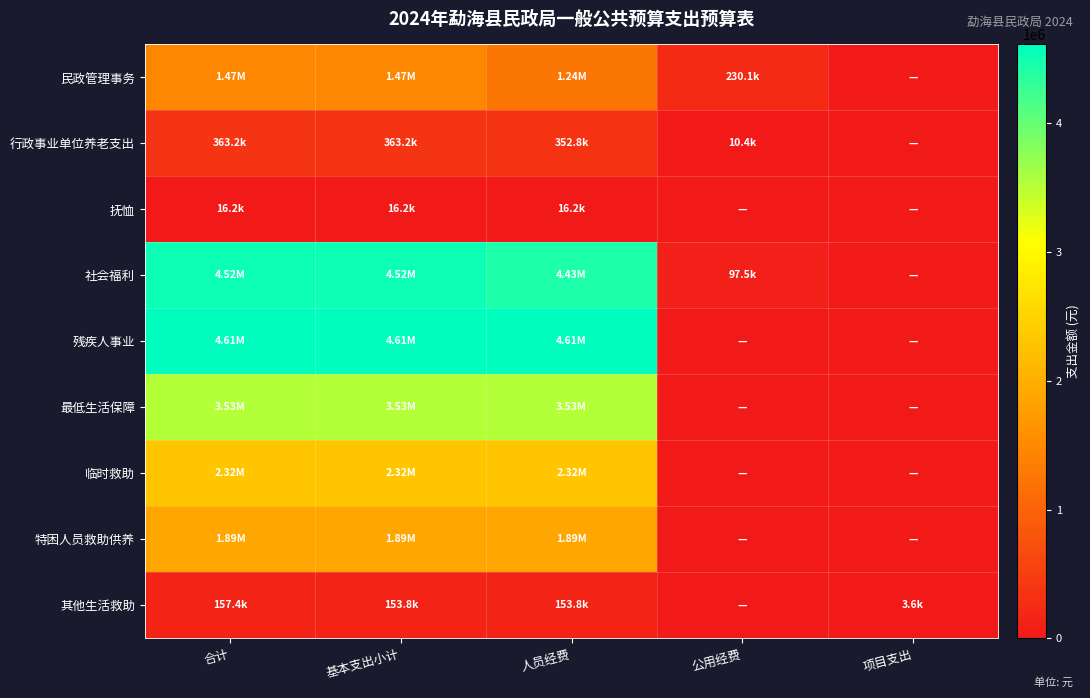

Reading left to right, transcribe all the data shown in this chart.

民政管理事务: 合计=1473410.3	基本支出小计=1473410.3	人员经费=1243309.0	公用经费=230101.3	项目支出=0.0
行政事业单位养老支出: 合计=363221.3	基本支出小计=363221.3	人员经费=352821.3	公用经费=10400.0	项目支出=0.0
抚恤: 合计=16201.4	基本支出小计=16201.4	人员经费=16201.4	公用经费=0.0	项目支出=0.0
社会福利: 合计=4523553.4	基本支出小计=4523553.4	人员经费=4426035.6	公用经费=97517.8	项目支出=0.0
残疾人事业: 合计=4612700.2	基本支出小计=4612700.2	人员经费=4612700.2	公用经费=0.0	项目支出=0.0
最低生活保障: 合计=3528382.1	基本支出小计=3528382.1	人员经费=3528382.1	公用经费=0.0	项目支出=0.0
临时救助: 合计=2319900.0	基本支出小计=2319900.0	人员经费=2319900.0	公用经费=0.0	项目支出=0.0
特困人员救助供养: 合计=1885486.3	基本支出小计=1885486.3	人员经费=1885486.3	公用经费=0.0	项目支出=0.0
其他生活救助: 合计=157368.0	基本支出小计=153768.0	人员经费=153768.0	公用经费=0.0	项目支出=3600.0